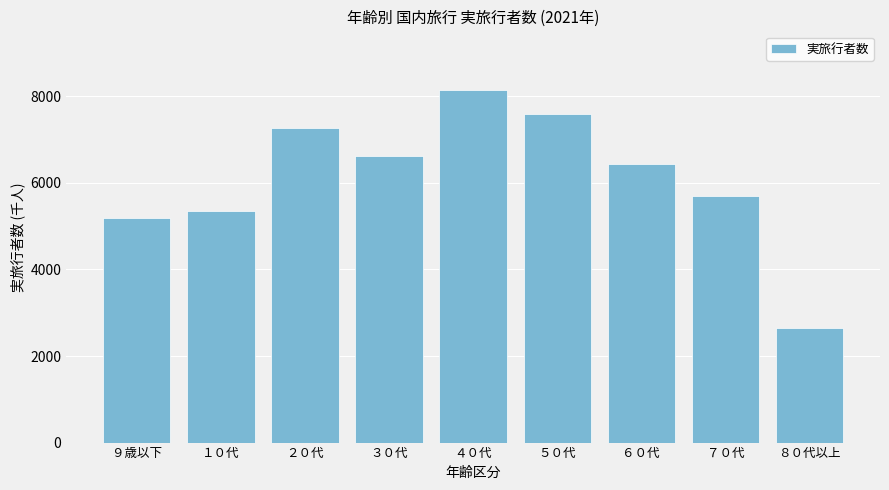

Are the bars horizontal?

No